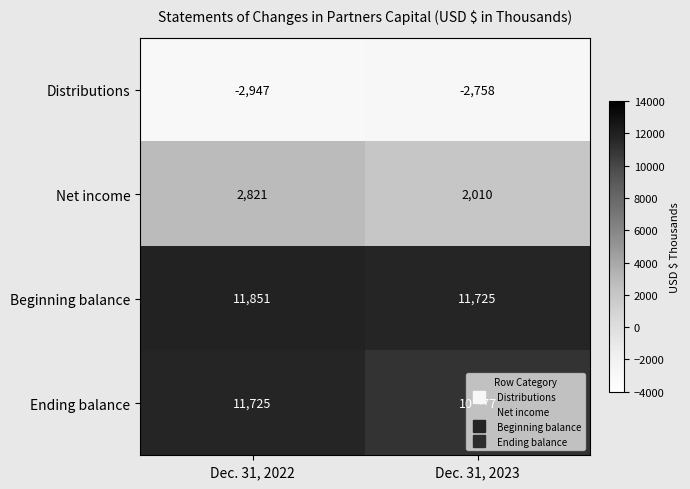

What value does the Net income series have at Dec. 31, 2022, to the nearest 100?

2800